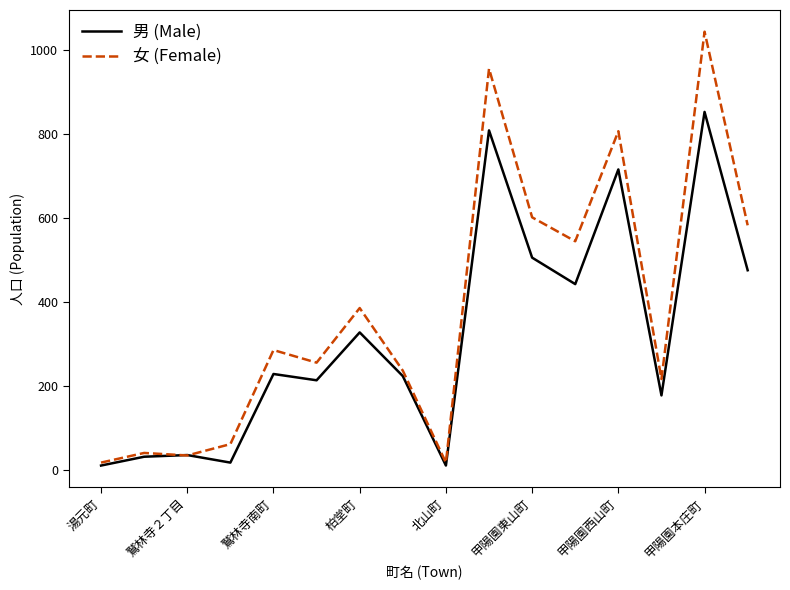

What is the maximum value for 女 (Female)?

1044